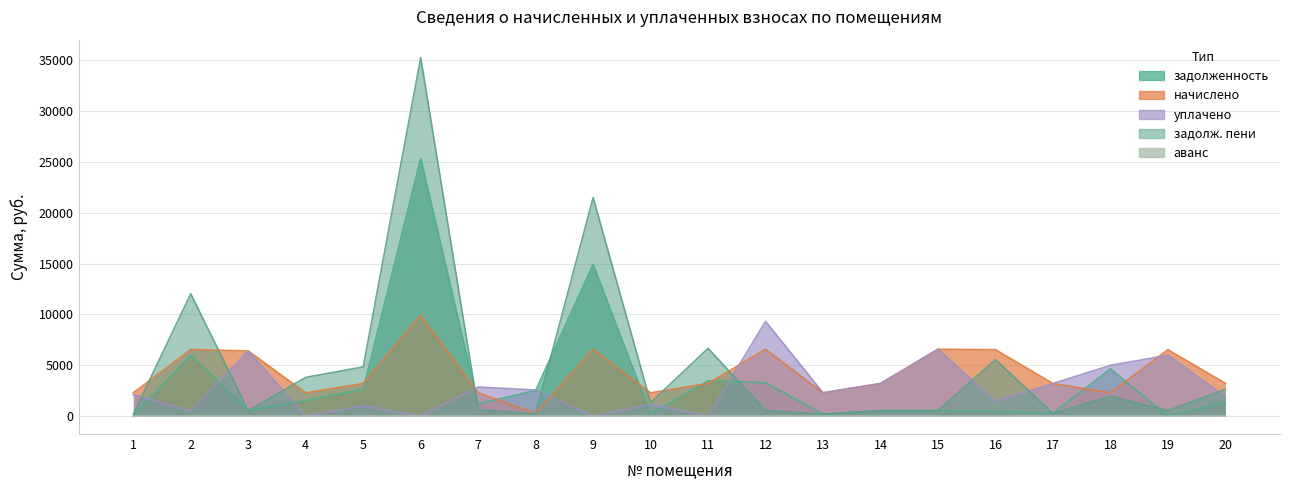

At 18, list the series in order from smallest to largest.

аванс, задолж. пени, начислено, задолженность, уплачено